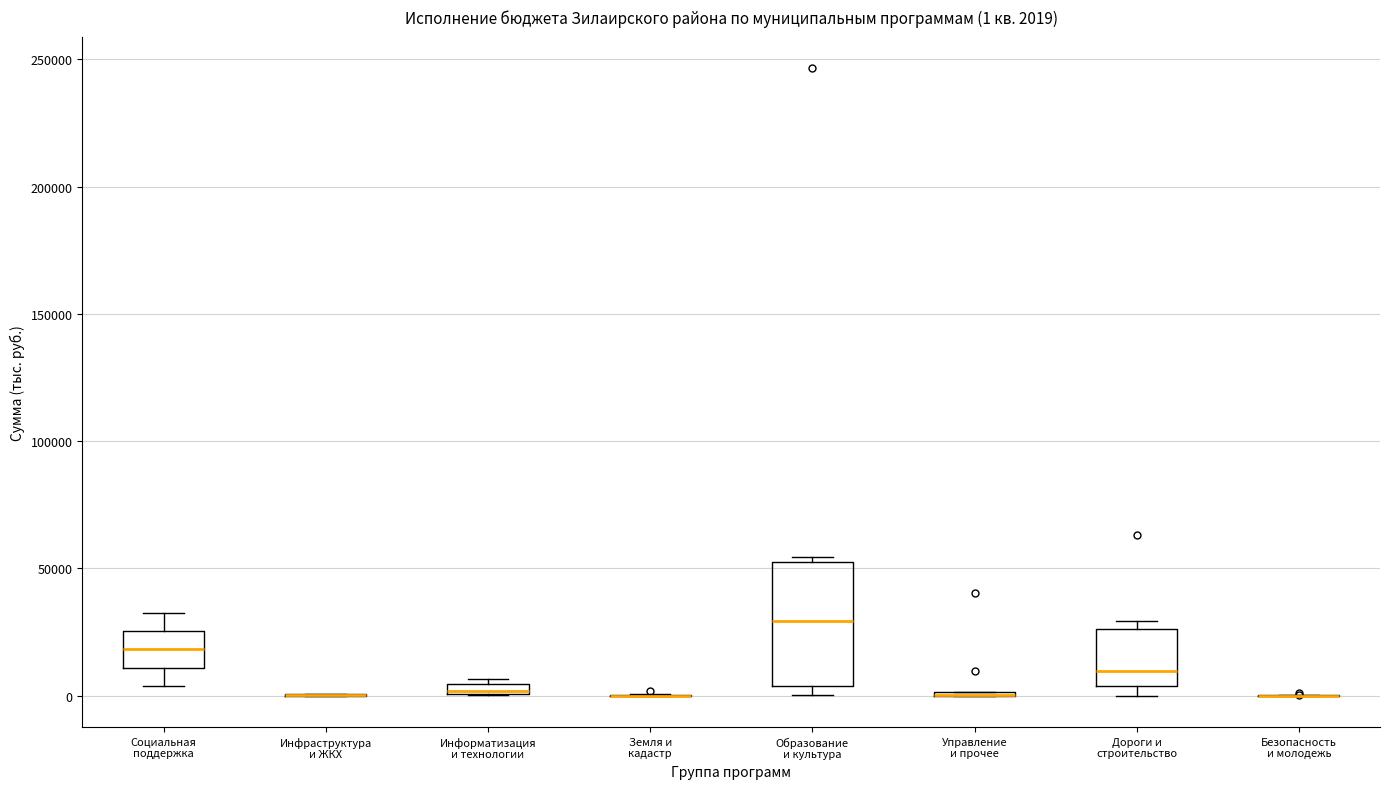

Comparing the boxes themselves (not the whiskers), which one is the tallest?

Образование и культура